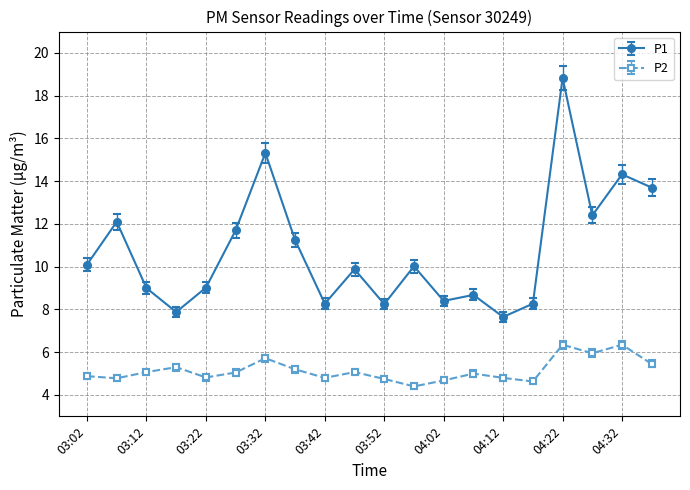

Which series has the largest total across all categories?

P1